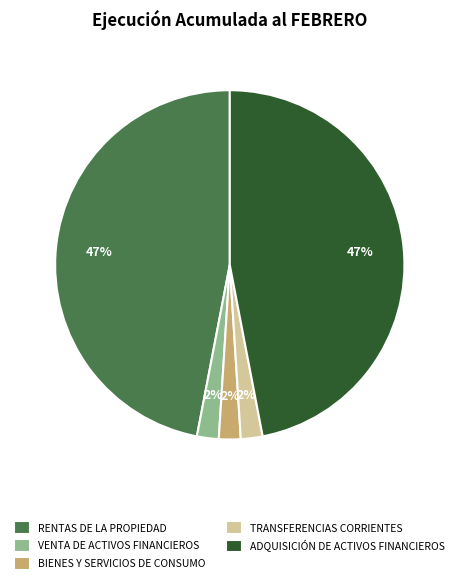

Which has a higher value, BIENES Y SERVICIOS DE CONSUMO or RENTAS DE LA PROPIEDAD?

RENTAS DE LA PROPIEDAD